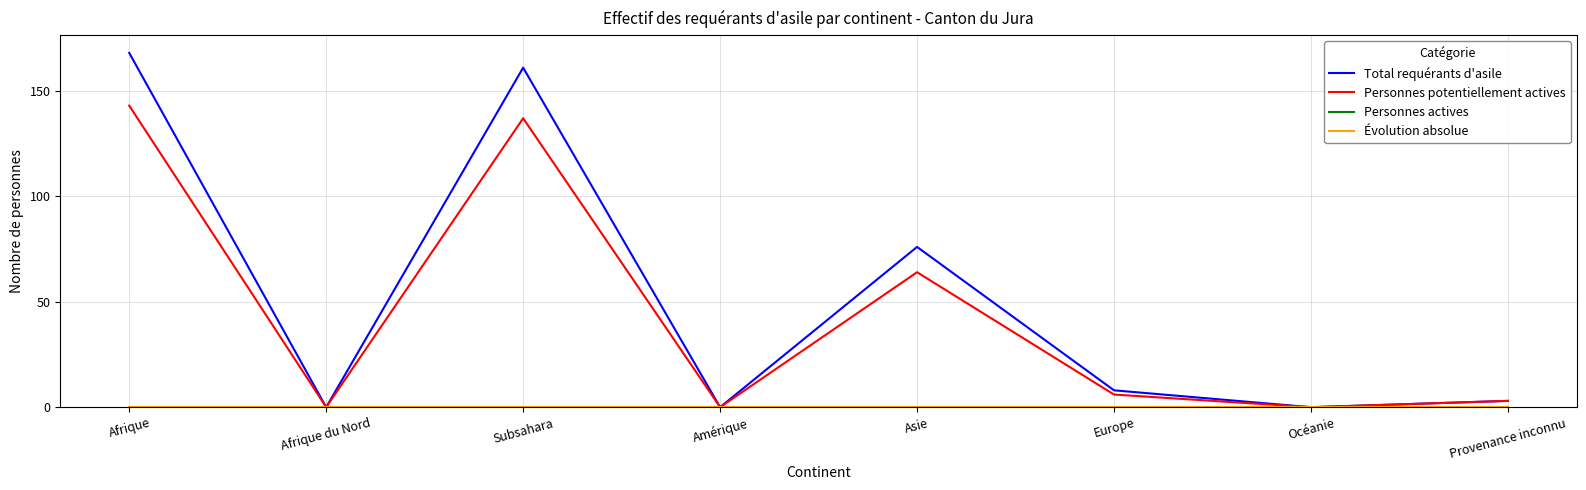

Does the chart have visible grid lines?

Yes